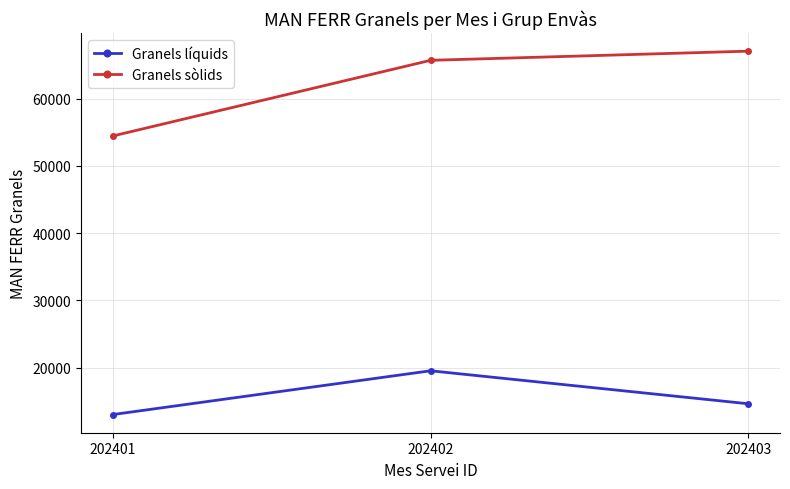

Which category has the highest value in the Granels líquids series?

202402